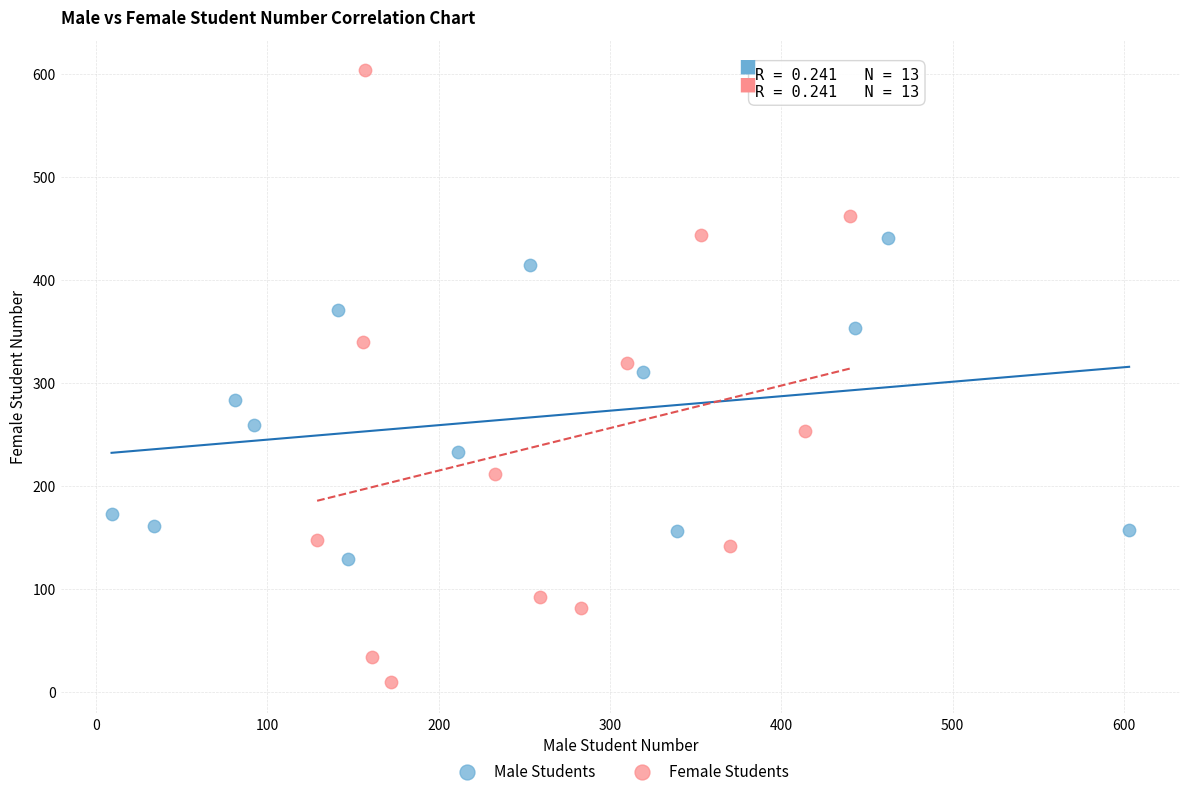

Which series contains the lowest Y value?

Female Students